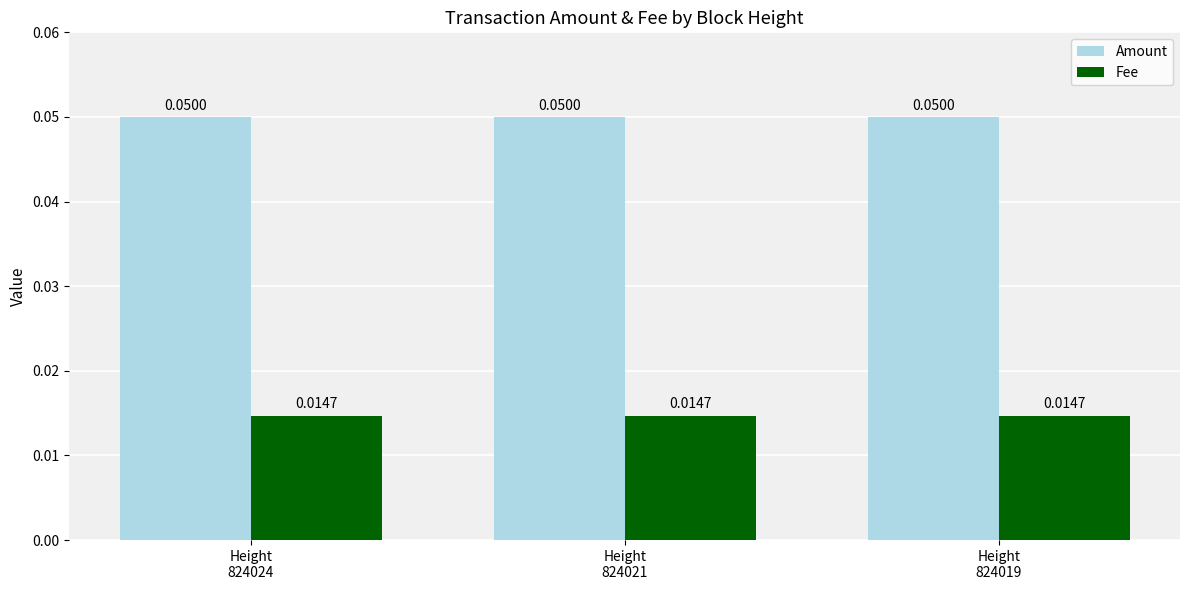

Which series has the largest total across all categories?

Amount